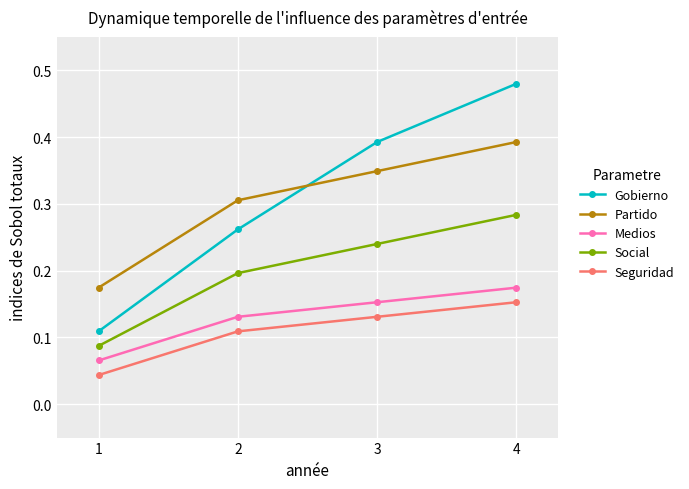

Is the value of Gobierno at 3 greater than the value of Medios at 1?

Yes